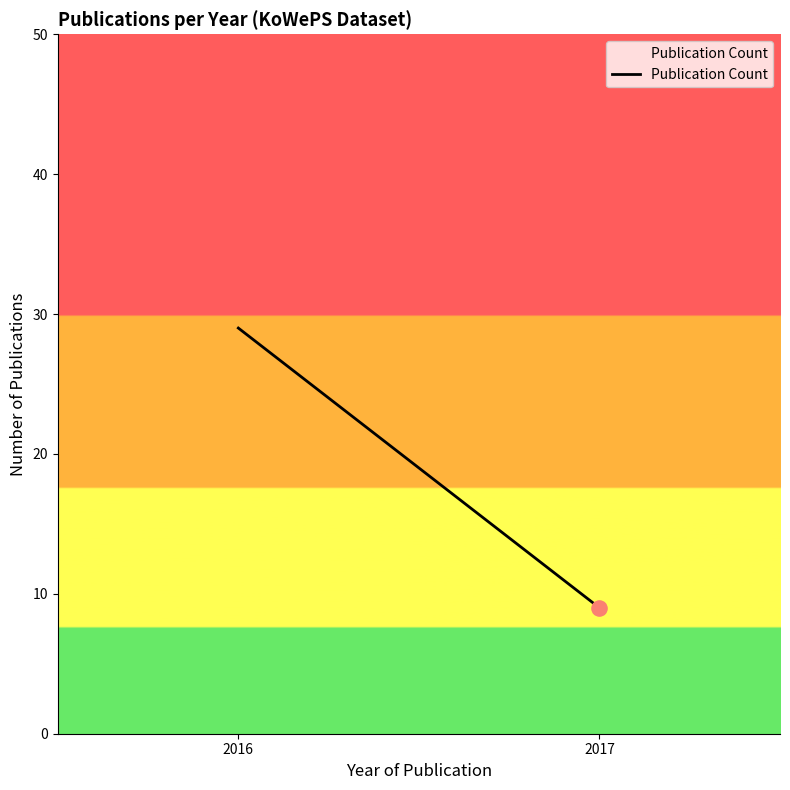

What is the change in value from 2016 to 2017?

-20